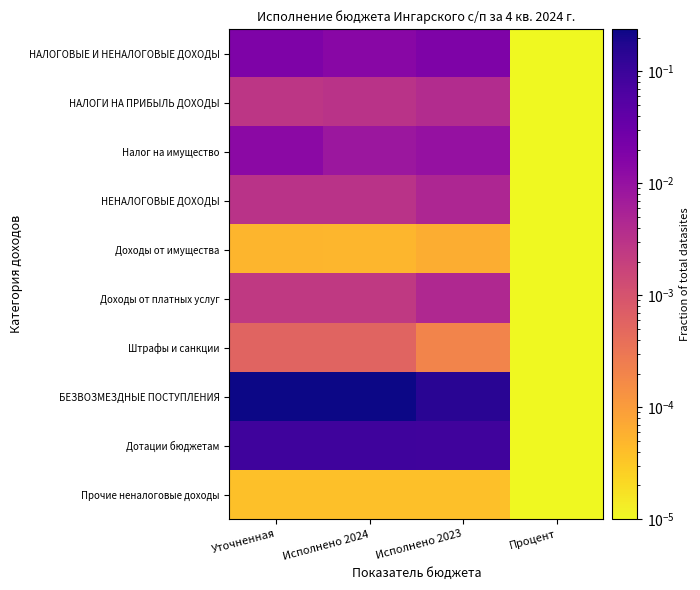

Rank the series at Процент from highest to lowest value.

НАЛОГИ НА ПРИБЫЛЬ ДОХОДЫ, Штрафы и санкции, Дотации бюджетам, Прочие неналоговые доходы, Доходы от платных услуг, НЕНАЛОГОВЫЕ ДОХОДЫ, БЕЗВОЗМЕЗДНЫЕ ПОСТУПЛЕНИЯ, Доходы от имущества, НАЛОГОВЫЕ И НЕНАЛОГОВЫЕ ДОХОДЫ, Налог на имущество